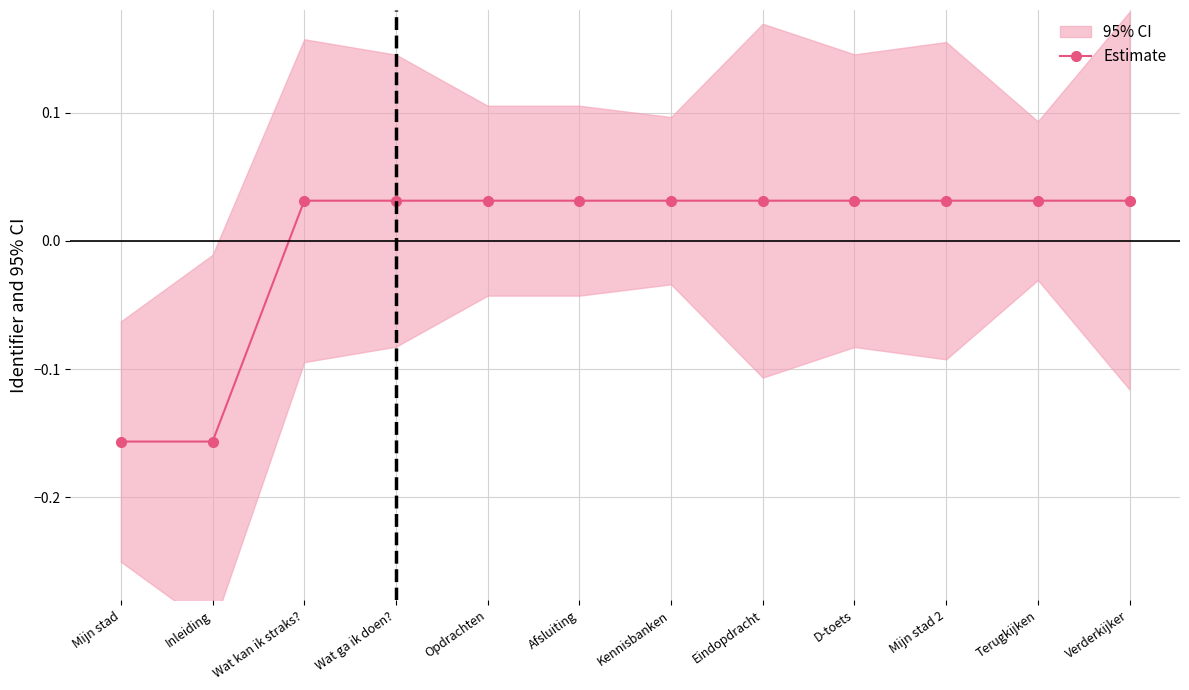

Reading left to right, list all the values displayed in this chart.

Mijn stad=-0.2	Inleiding=-0.2	Wat kan ik straks?=0.0	Wat ga ik doen?=0.0	Opdrachten=0.0	Afsluiting=0.0	Kennisbanken=0.0	Eindopdracht=0.0	D-toets=0.0	Mijn stad 2=0.0	Terugkijken=0.0	Verderkijker=0.0